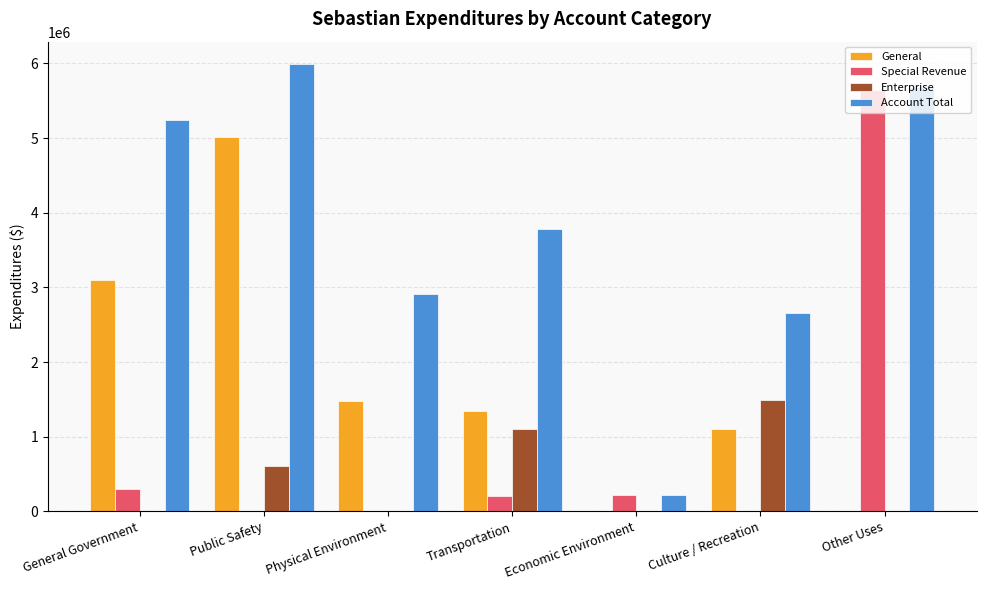

What is the average value of the Enterprise series?

456221